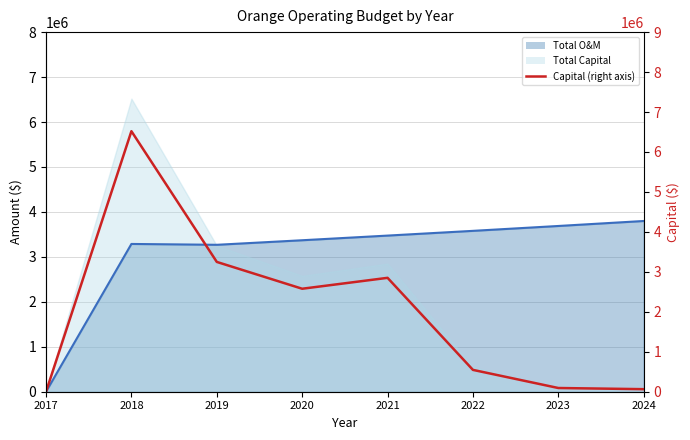

How many data points are above 2577364?

3